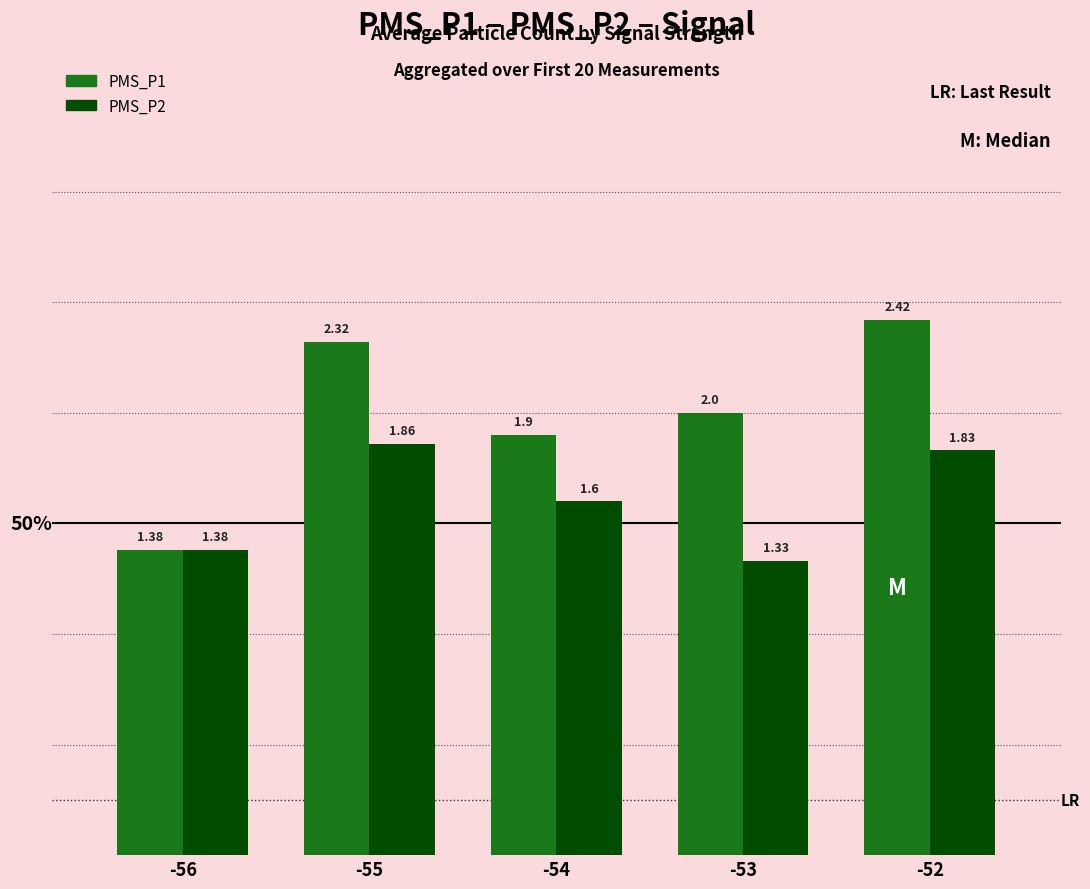

What is the value of the PMS_P2 bar at the 2nd from the left?

1.9